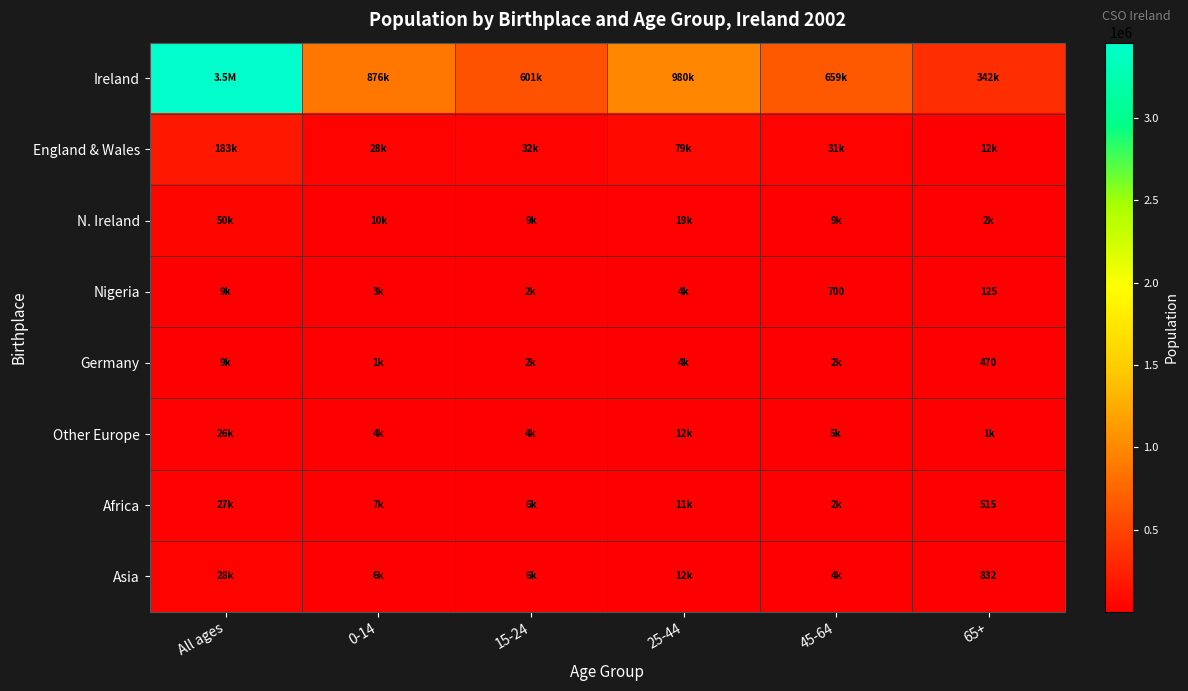

True or false: Germany has a value of 633 at 65+.

False